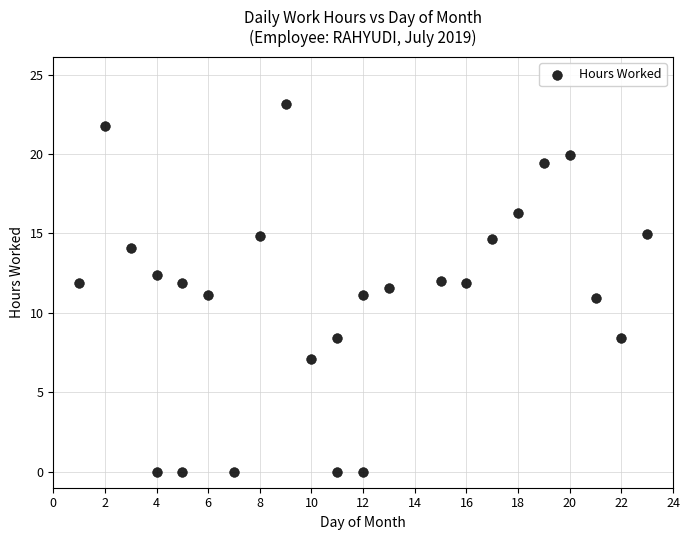

What is the range of X values (max minus min)?

22.0